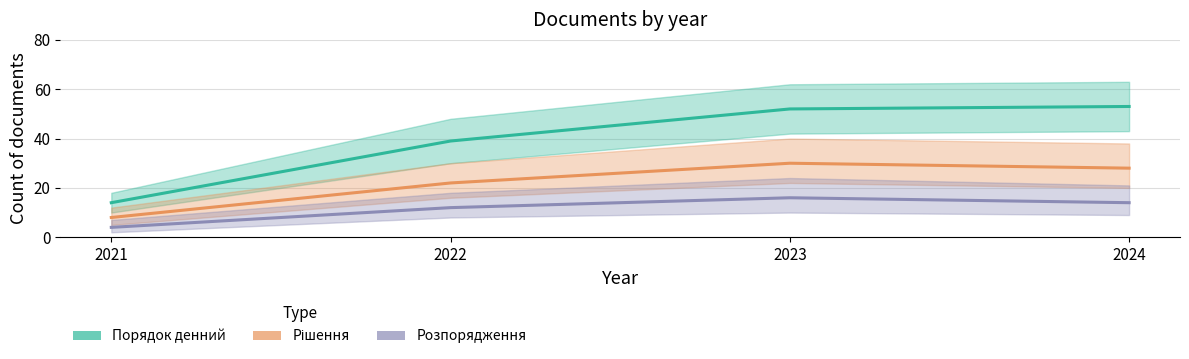

True or false: Рішення has more than 1 interior local peaks.

False